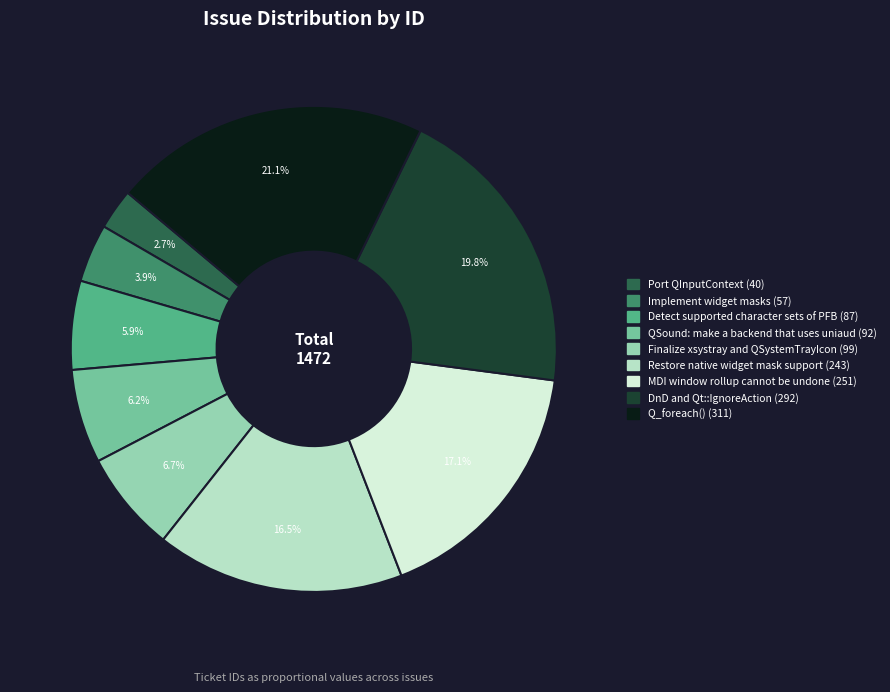

Count the number of slices in the pie.

9